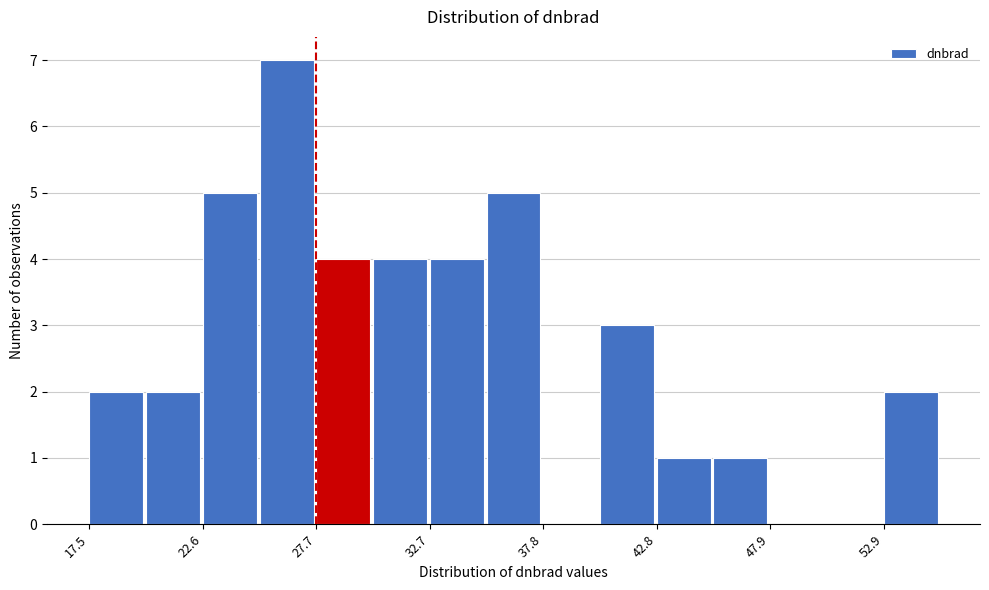

Read against the x-axis, roughly where is the centre of the tallest bar?

26